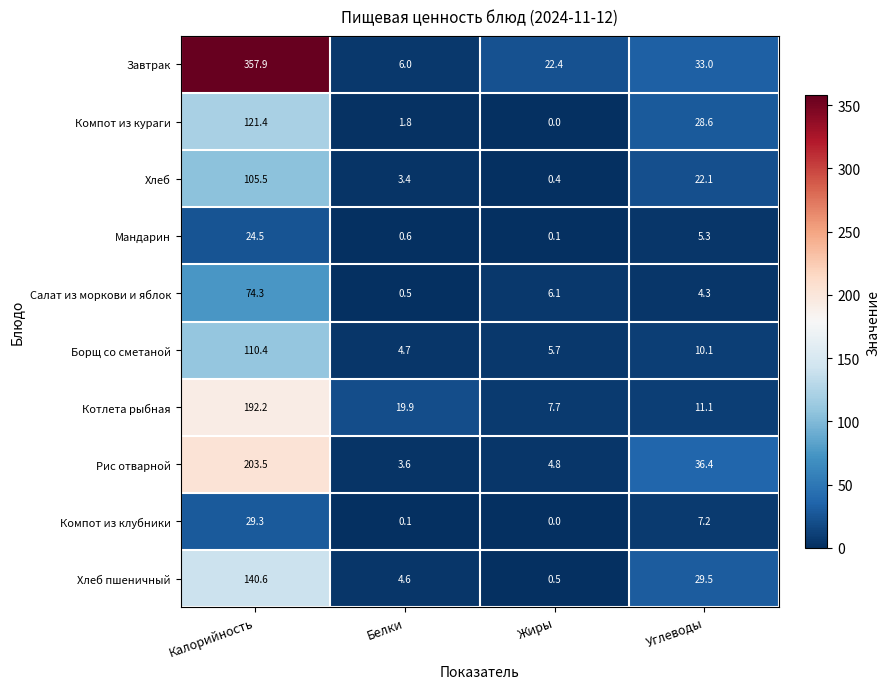

Is the value of Рис отварной at Белки greater than the value of Борщ со сметаной at Калорийность?

No